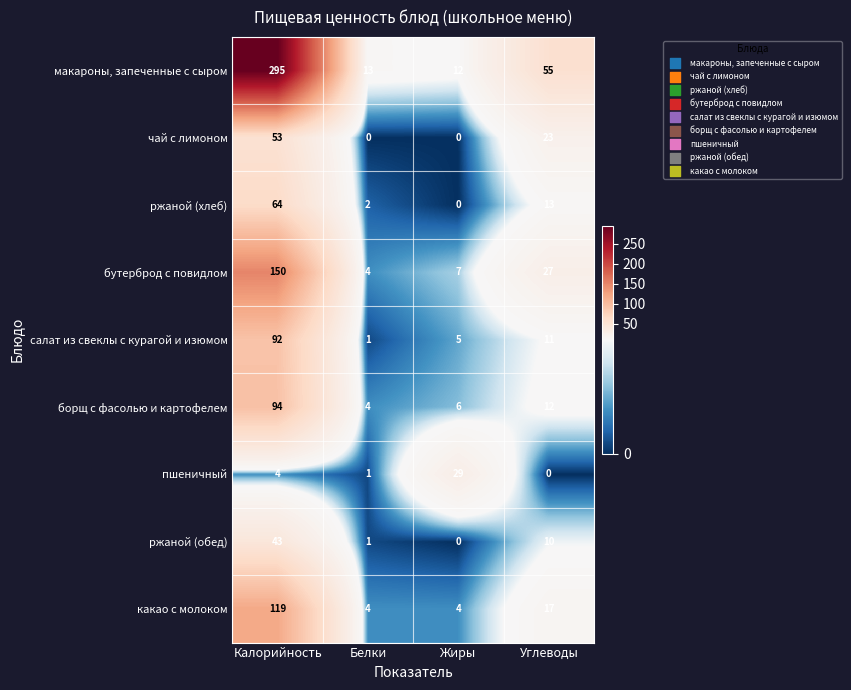

At which category does the chart reach its peak across all series?

Калорийность